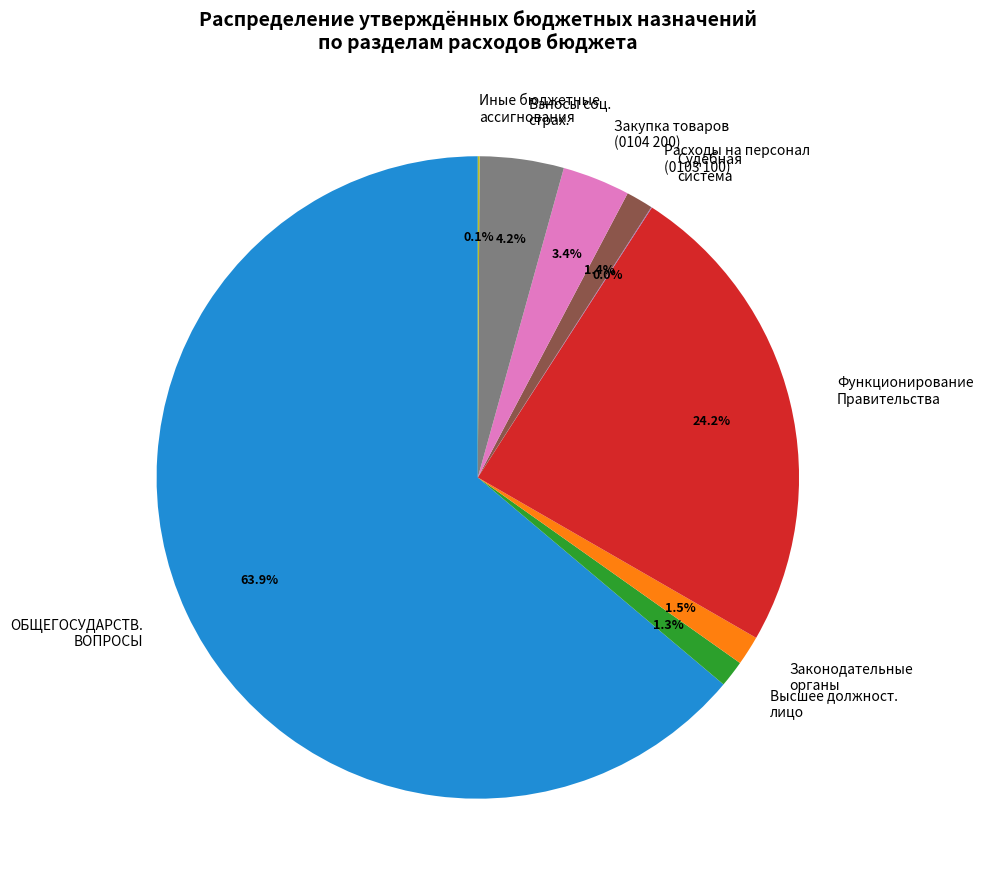

How much of the chart is everything except Расходы на персонал (0103 100)?

98.6%